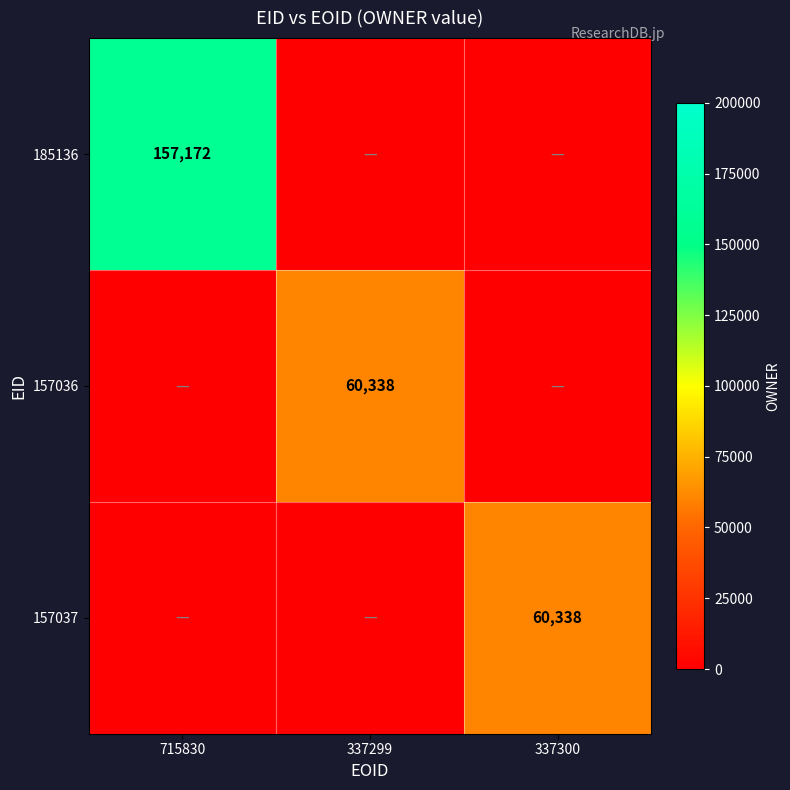

What is the spread (max minus min) of values at 715830?

157172